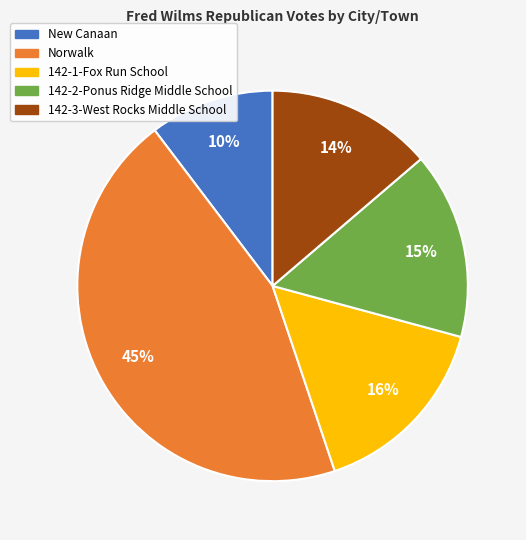

How many slices are in this pie chart?

5